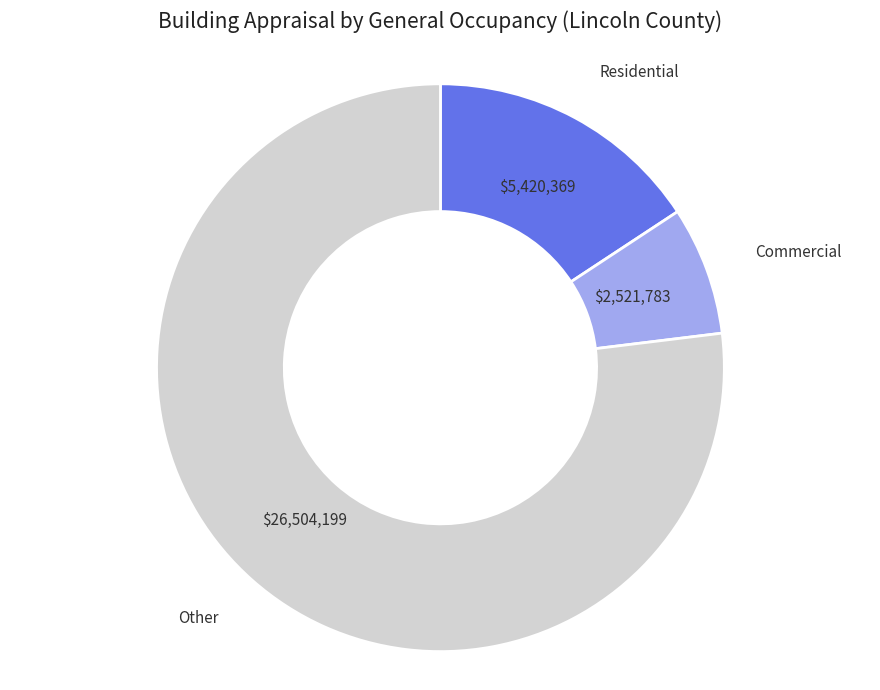

Does any single category account for the majority?

Yes